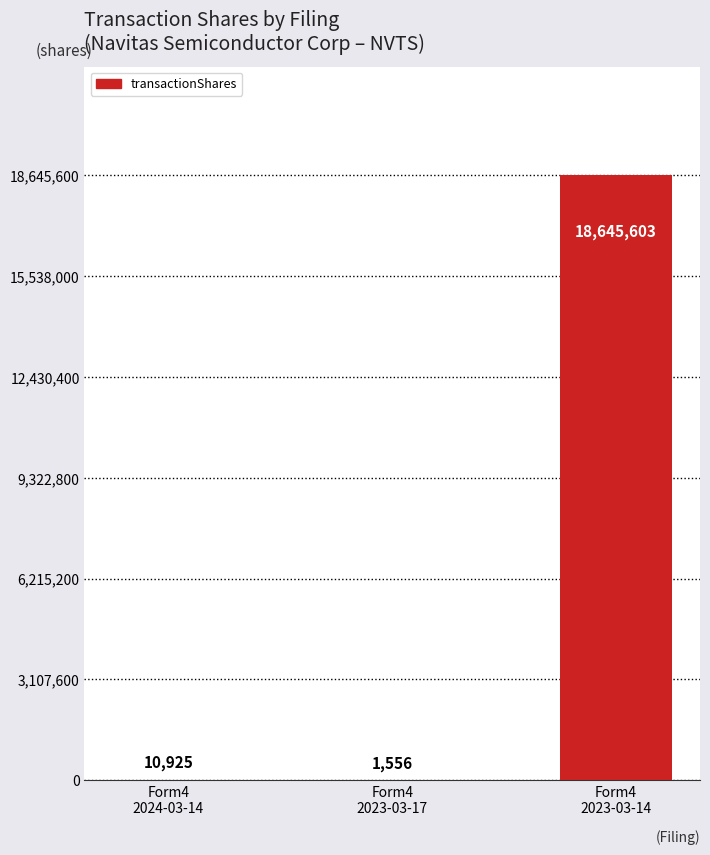

What is the difference between the values at Form4
2023-03-14 and Form4
2023-03-17?

18644047